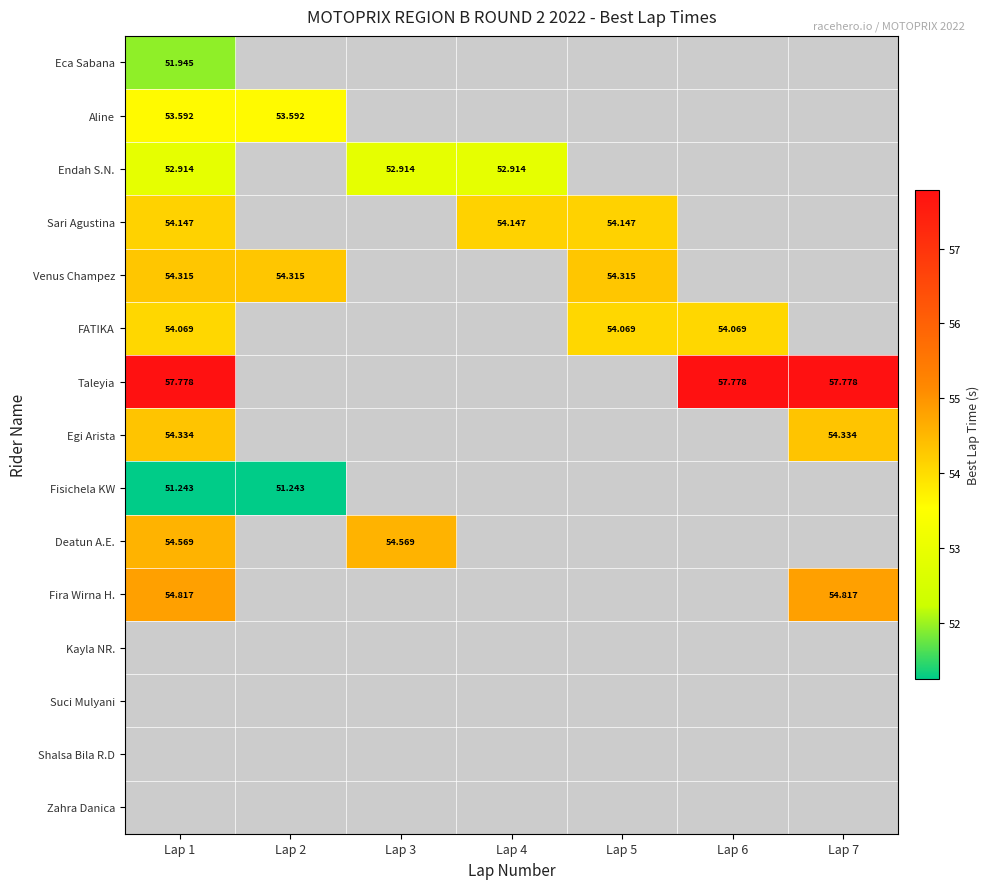

List the labels in order of Suci Mulyani value, largest first.

Lap 1, Lap 2, Lap 3, Lap 4, Lap 5, Lap 6, Lap 7